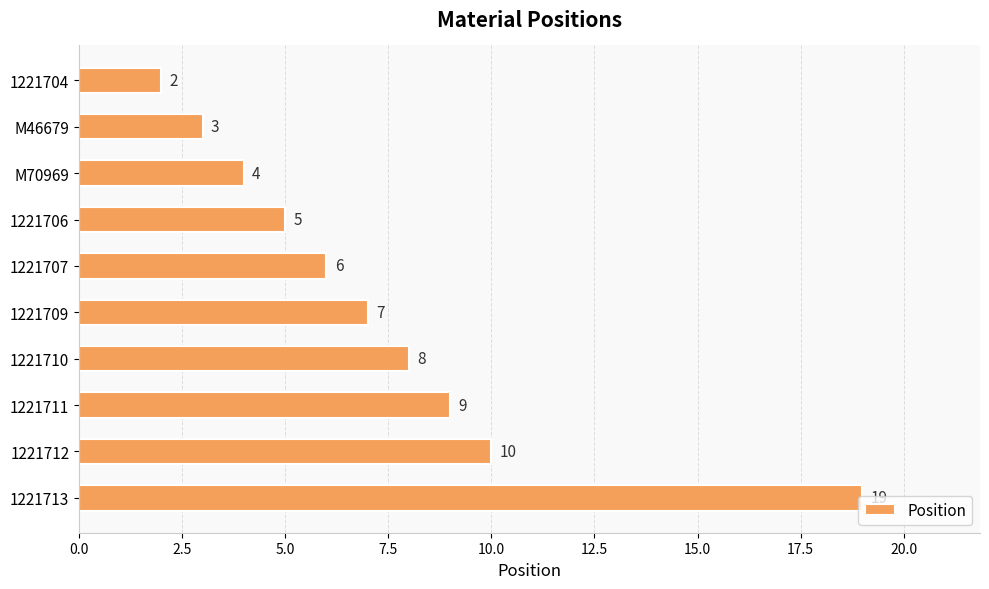

What is the sum of all values?

73